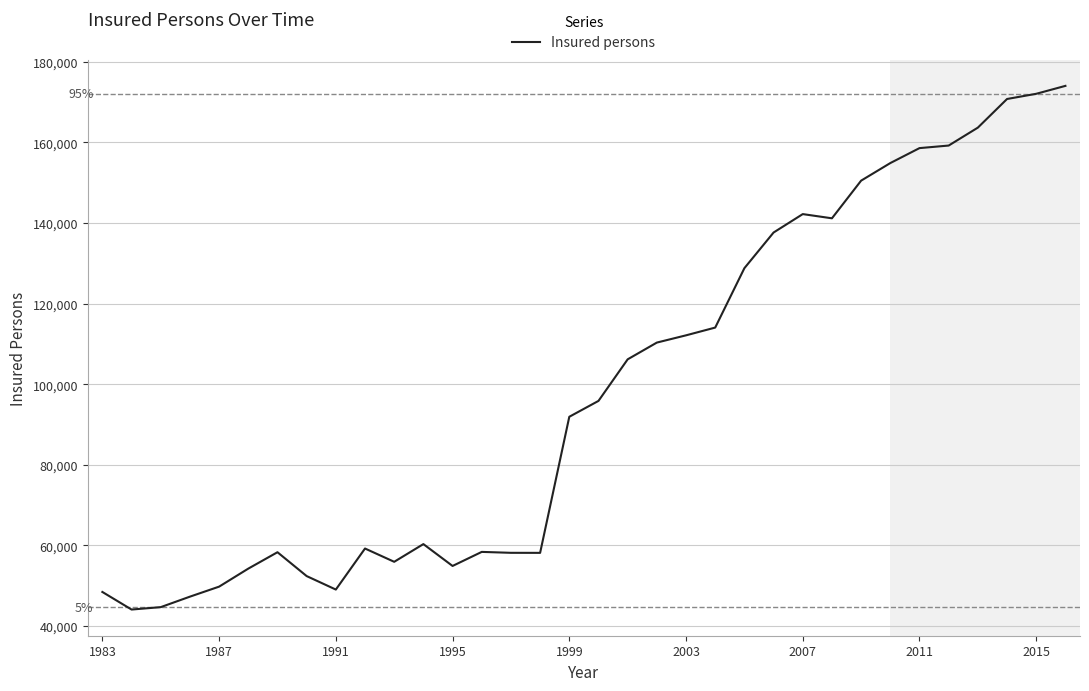

What is the greatest value displayed?

173998